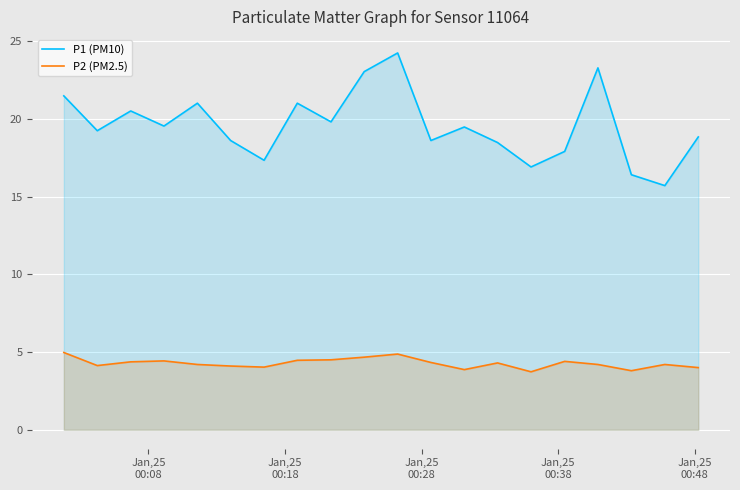

What is the sum of all P2 (PM2.5) values?

85.6